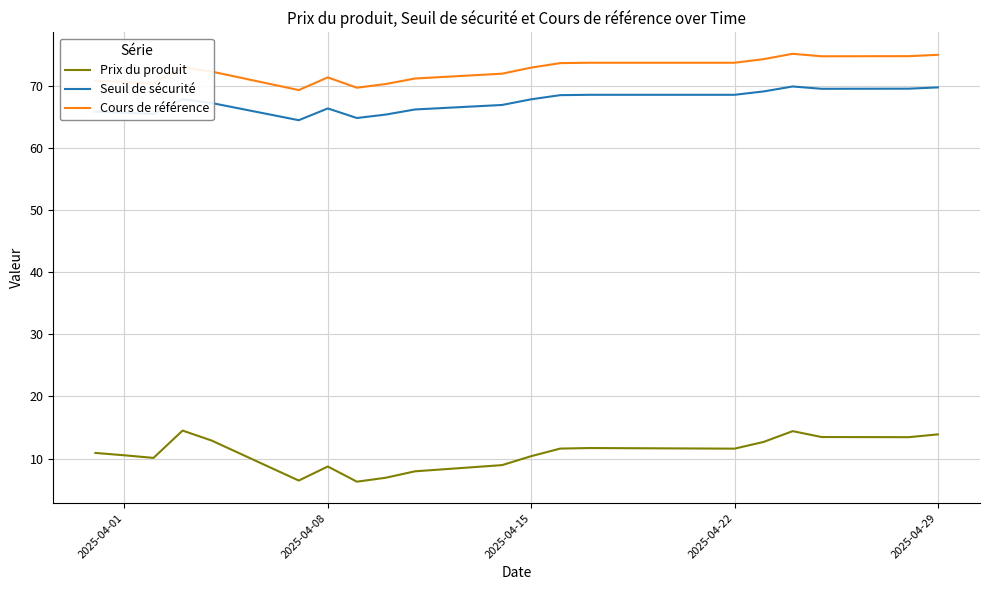

Rank the series by their maximum value, from lowest to highest.

Prix du produit, Seuil de sécurité, Cours de référence